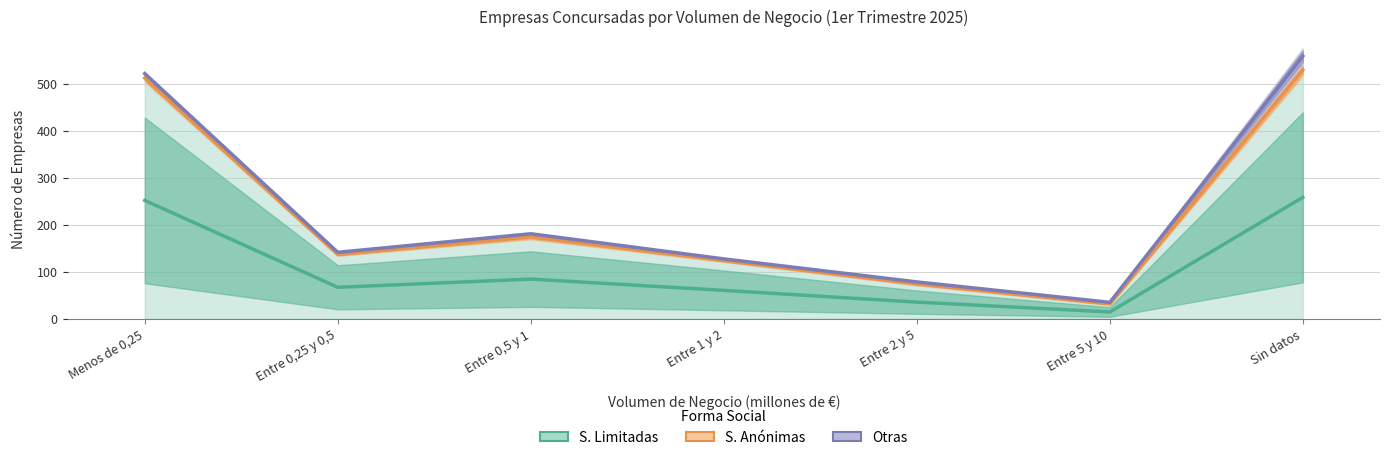

At which label does S. Anónimas first exceed 137?

Menos de 0,25